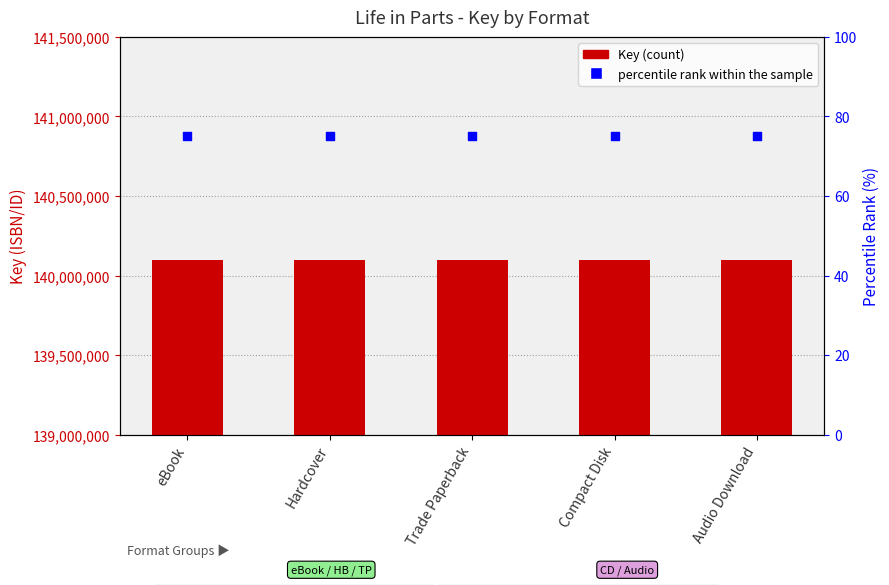

Which series has the largest total across all categories?

Key